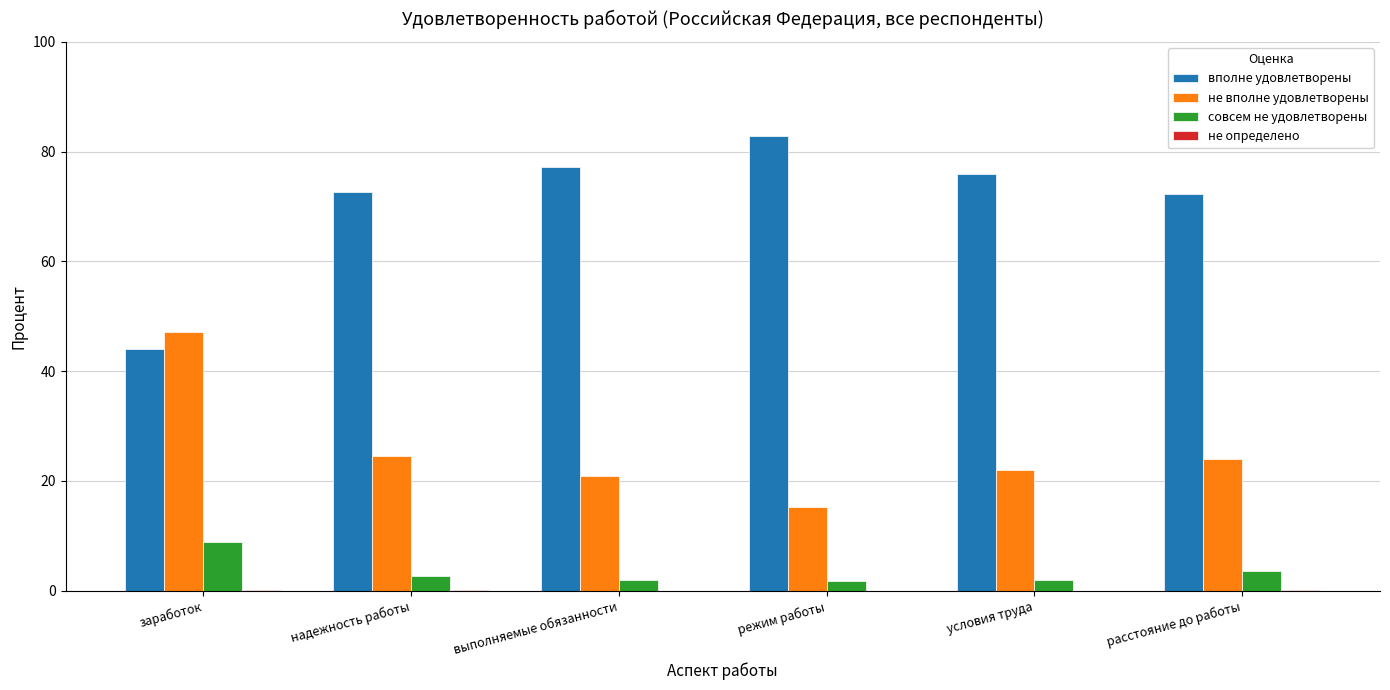

At which label is не вполне удовлетворены closest to 31?

надежность работы